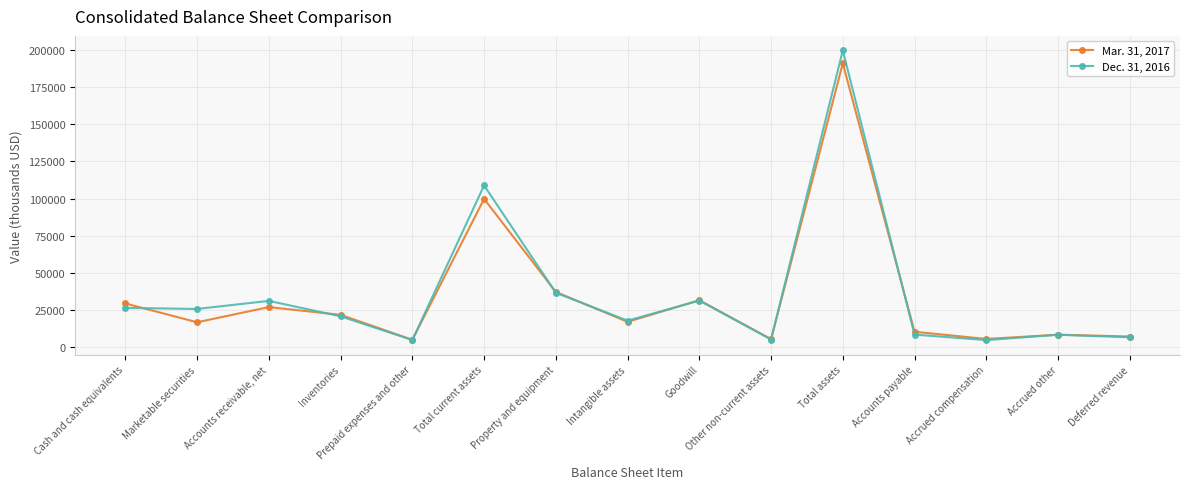

Where is Dec. 31, 2016 nearest to the value 102261?

Total current assets